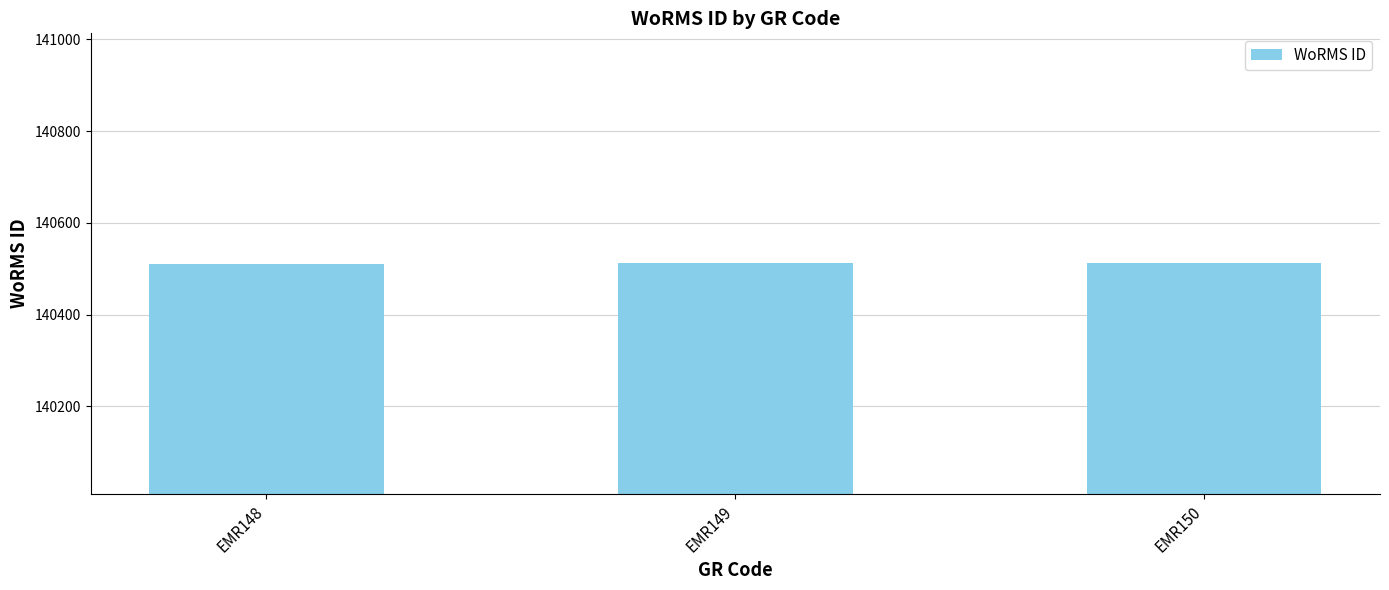

What is the greatest value displayed?

140513